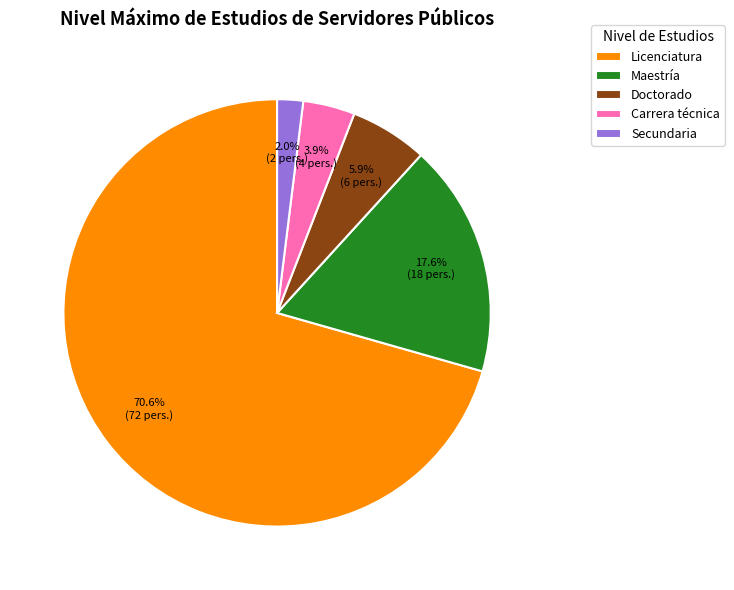

Which category has the biggest portion of the pie?

Licenciatura